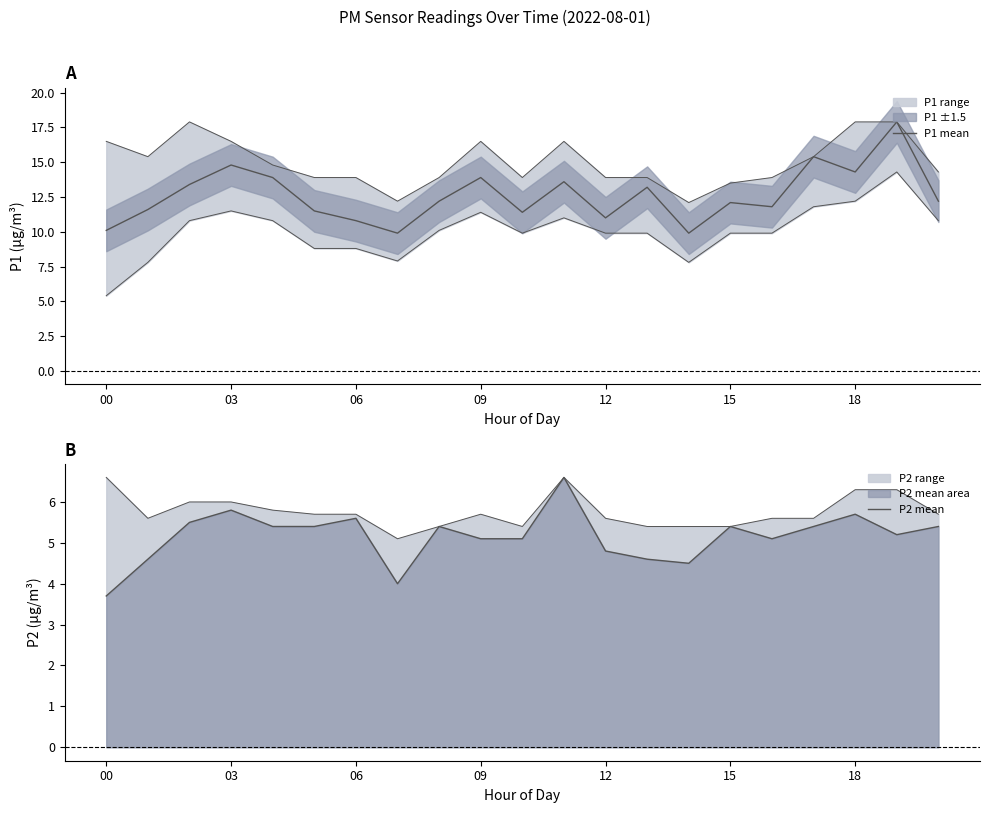

True or false: P2 mean and P1 mean intersect in this chart.

False